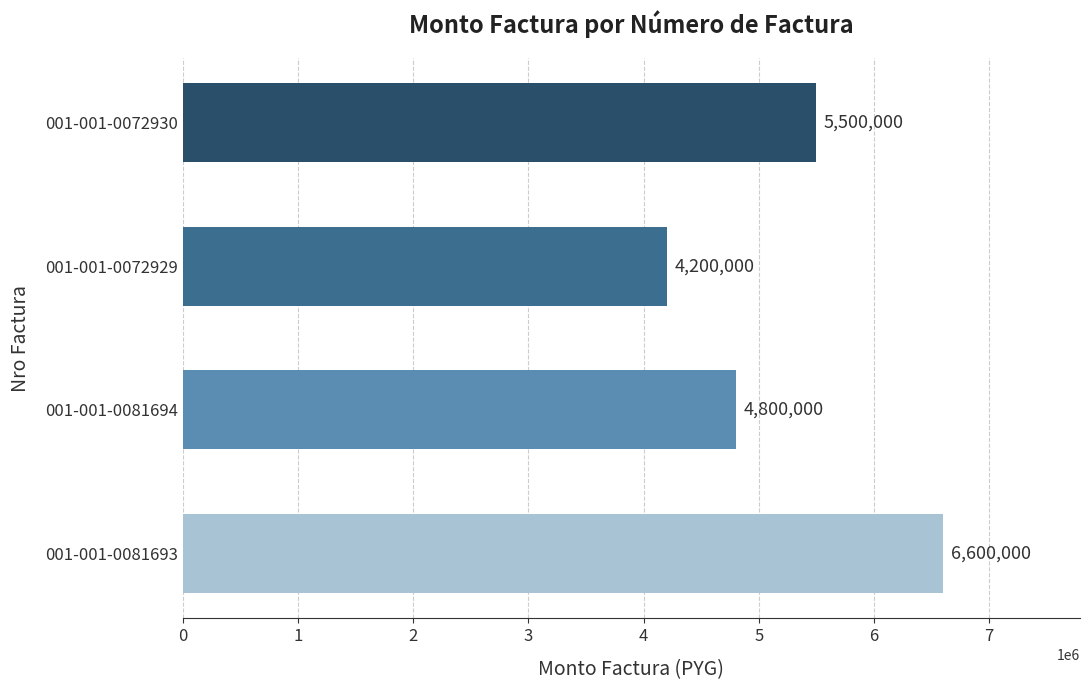

Reading bottom to top, what are all the values shown in this chart?

6600000	4800000	4200000	5500000